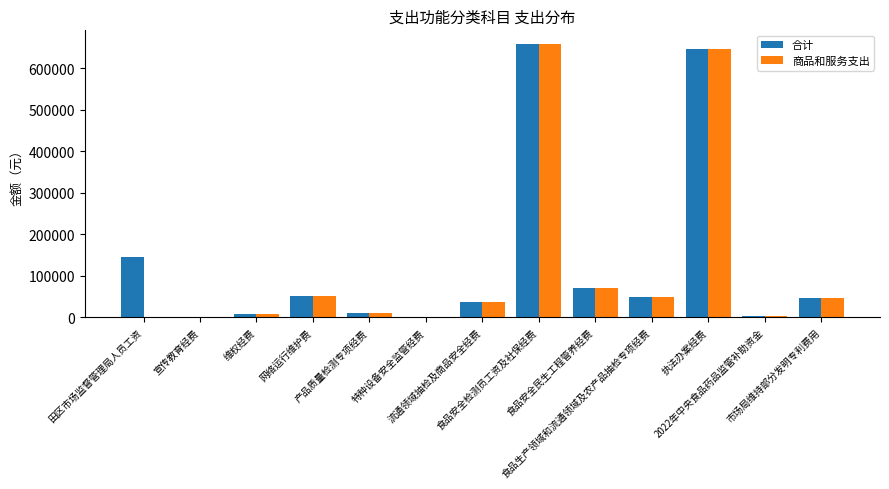

What is the maximum value for 合计?

658500.0